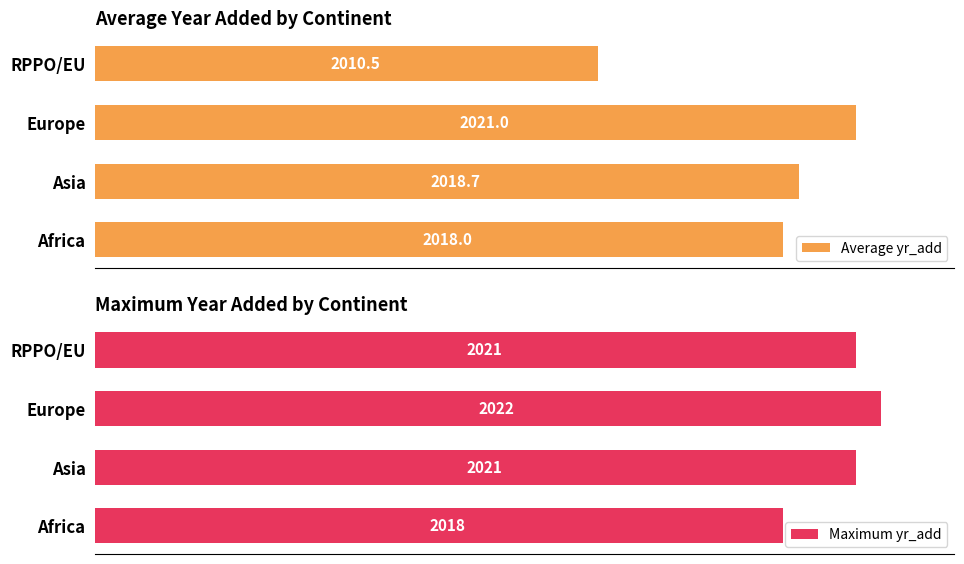

Which series changed the most between Asia and RPPO/EU?

Average yr_add